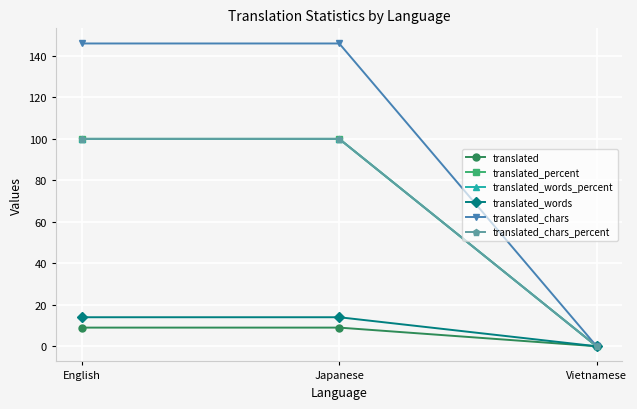

How many lines are shown in the chart?

6